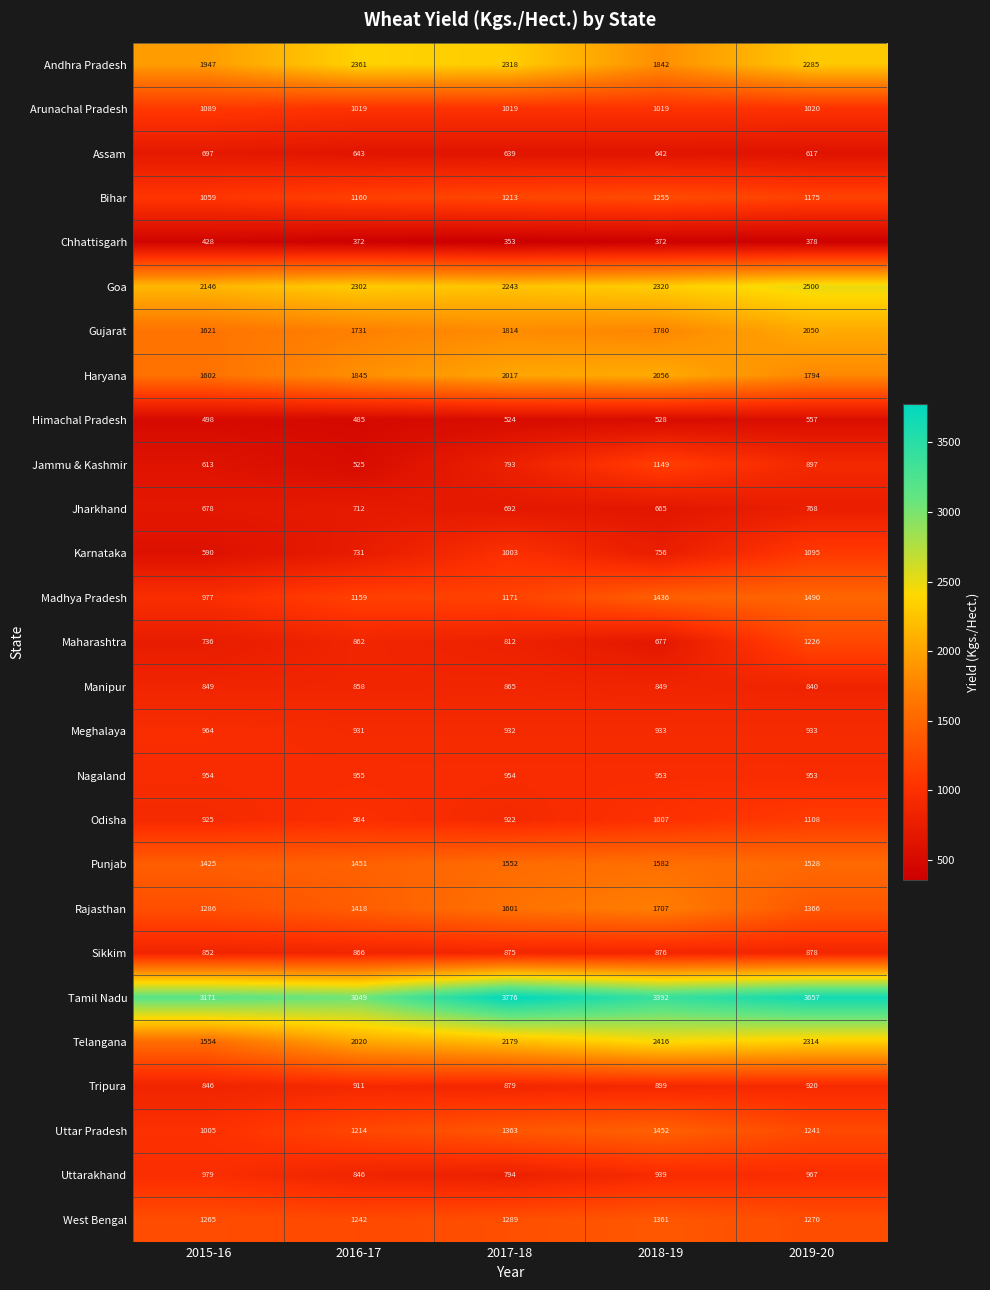

The value of Telangana at 2015-16 is 1554. True or false?

True